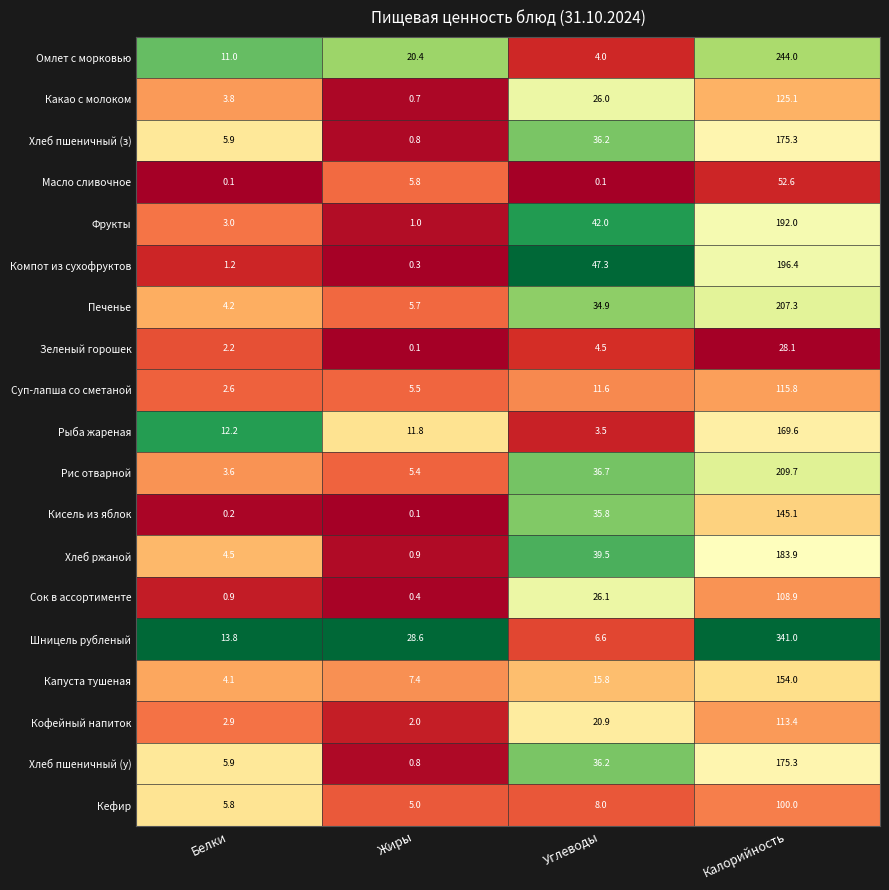

The Хлеб пшеничный (у) series shows 8.4 at Белки. True or false?

False